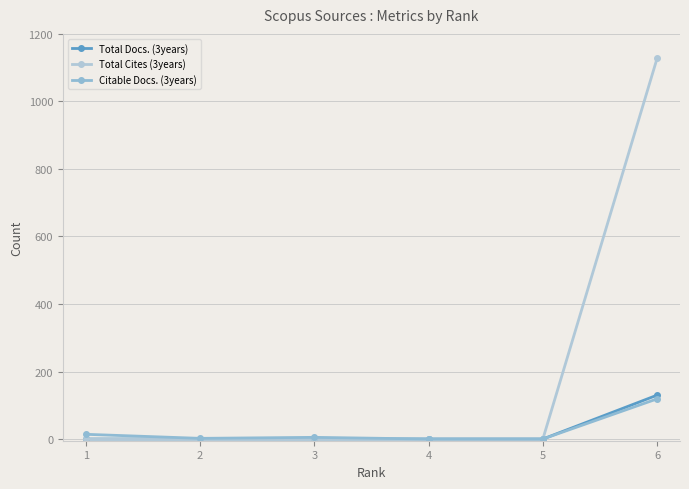

Which series has the largest range (max minus min)?

Total Cites (3years)